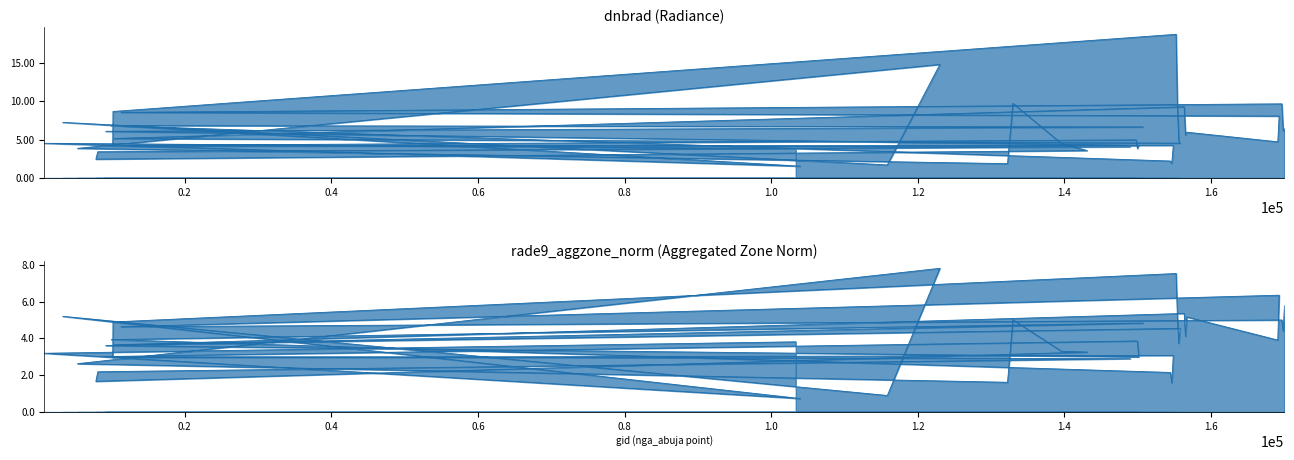

What are all the series names shown in the legend?

dnbrad, rade9_aggzone_norm